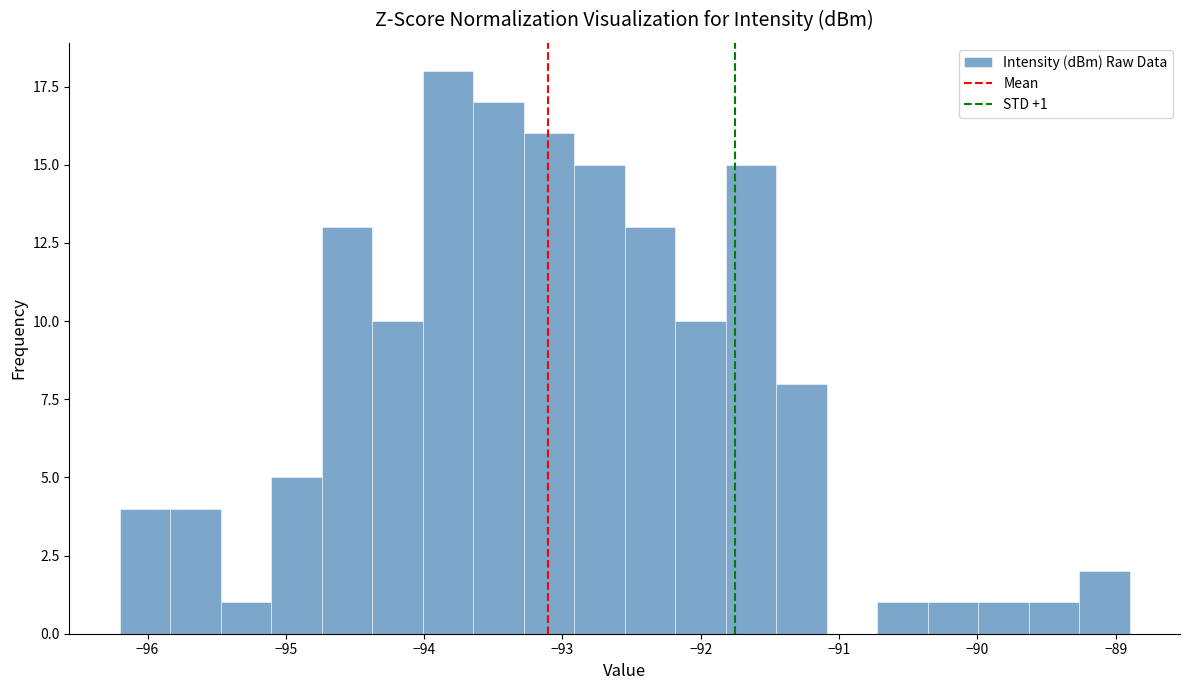

Read against the x-axis, roughly where is the centre of the tallest bar?

-93.8